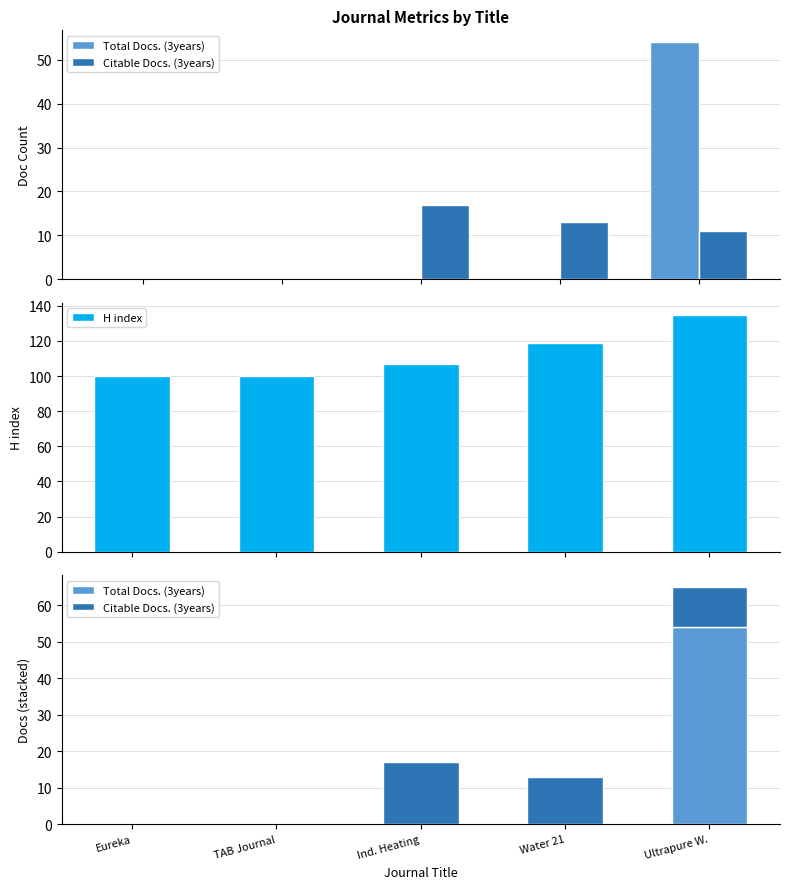

Count the Citable Docs. (3years) values in the range 0 to 13.

4